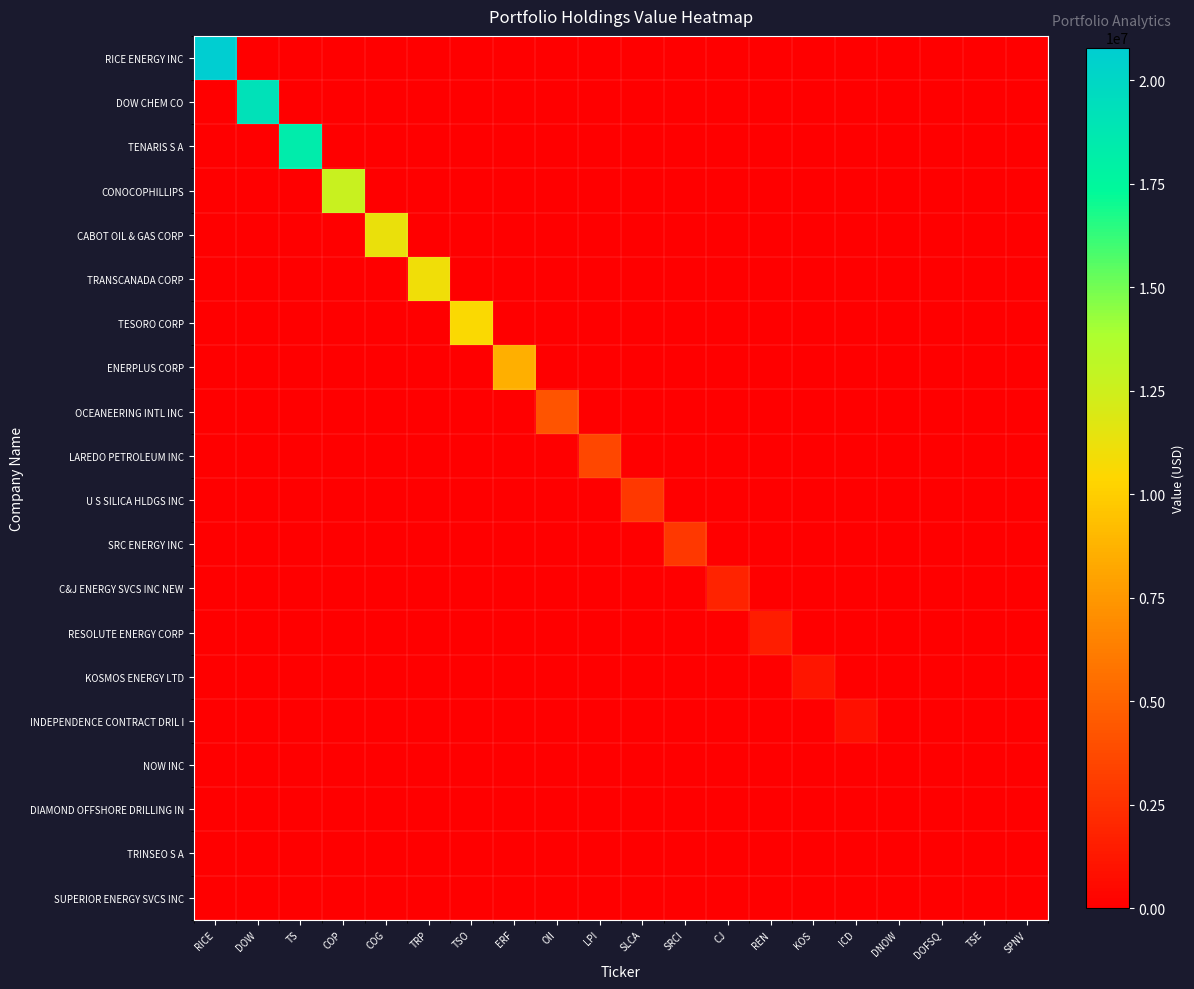

At how many categories does at least one series exceed 7657072?

8